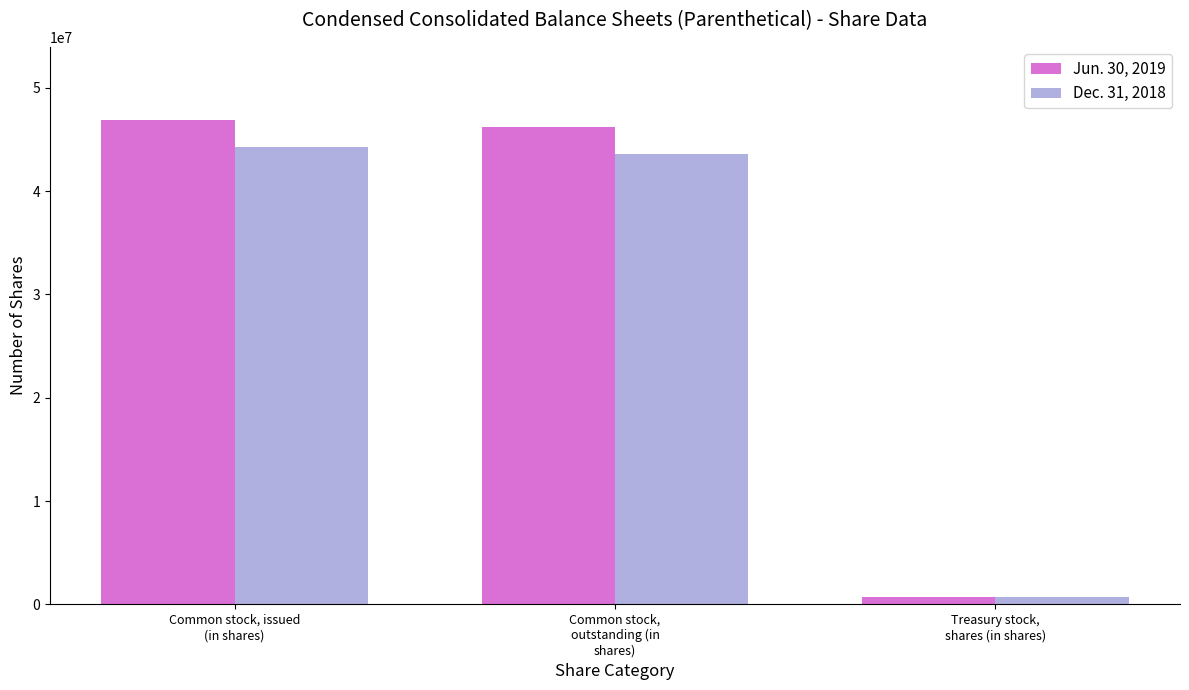

Reading left to right, list all the values displayed in this chart.

Jun. 30, 2019: Common stock, issued
(in shares)=46931626	Common stock,
outstanding (in
shares)=46254163	Treasury stock,
shares (in shares)=677463
Dec. 31, 2018: Common stock, issued
(in shares)=44242059	Common stock,
outstanding (in
shares)=43564596	Treasury stock,
shares (in shares)=677463